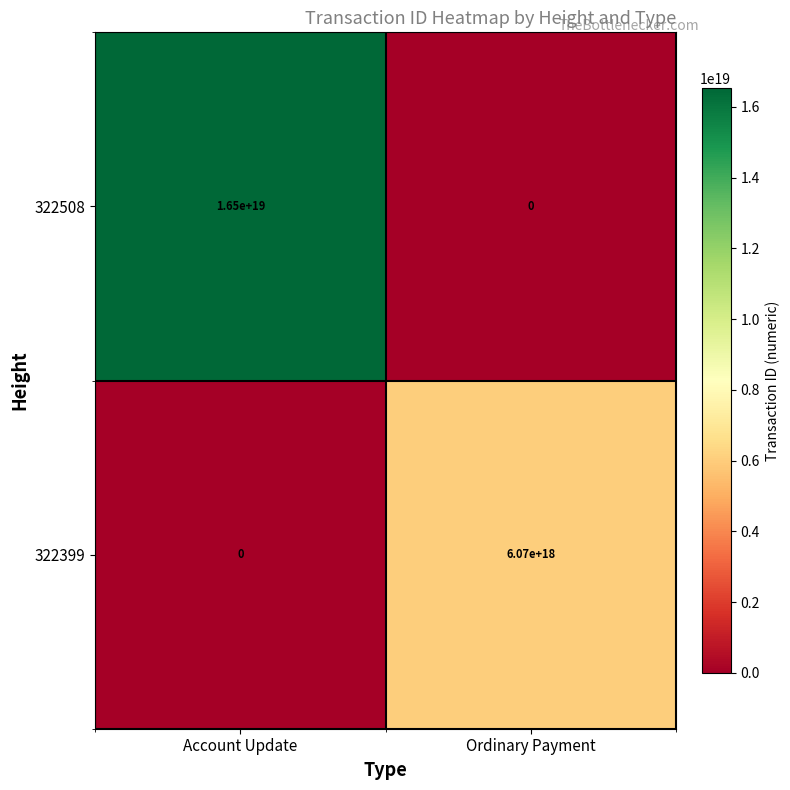

List the series in order of their peak value, lowest first.

322399, 322508